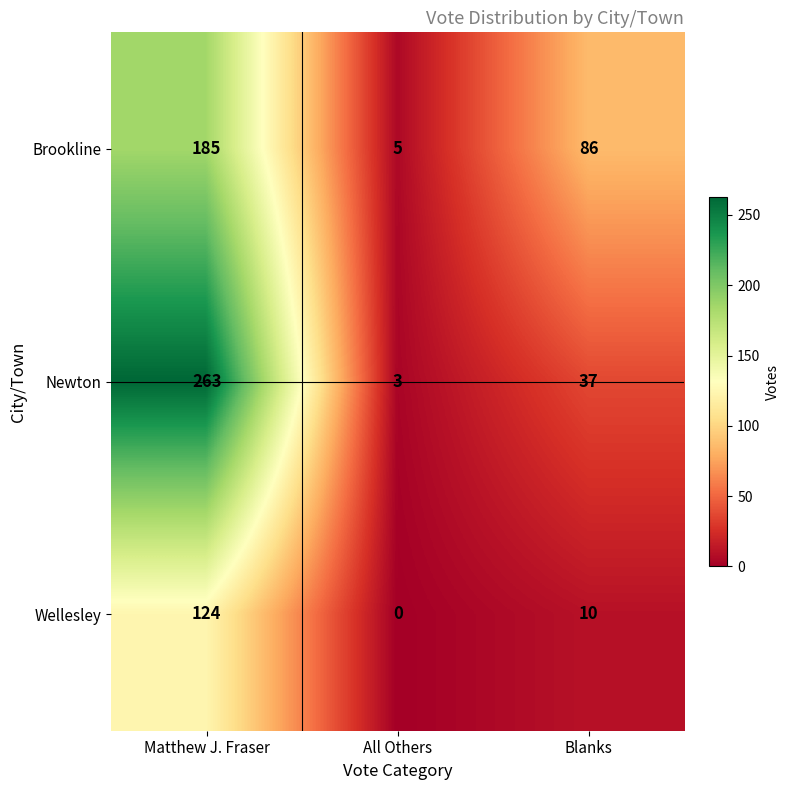

At which label does Brookline reach its peak?

Matthew J. Fraser